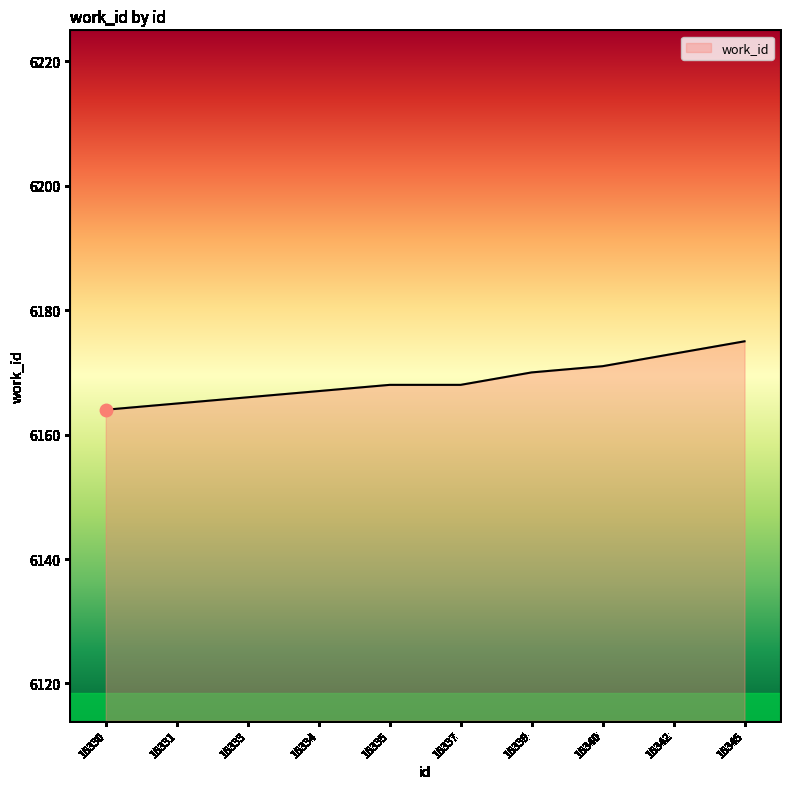

Which has a higher value, 16342 or 16335?

16342